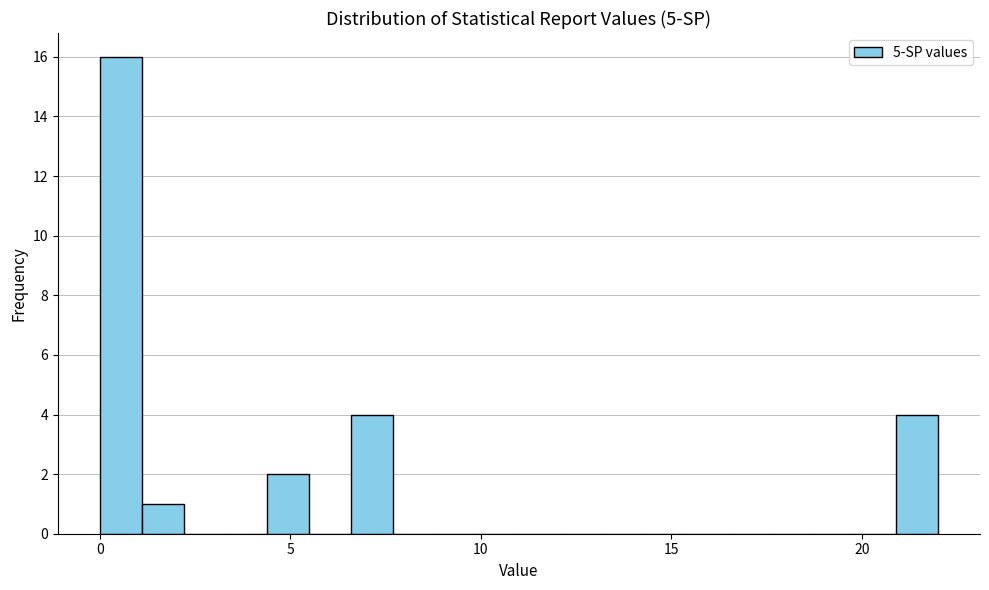

Read against the x-axis, roughly where is the centre of the tallest bar?

0.5